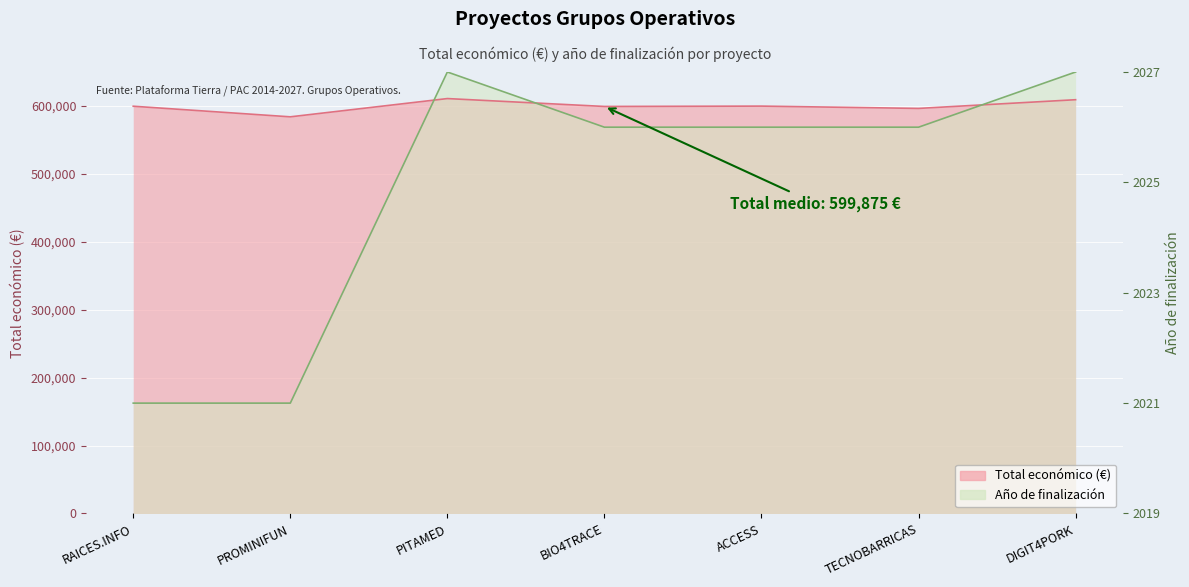

List the series in order of their overall mean, lowest first.

Año de finalización, Total económico